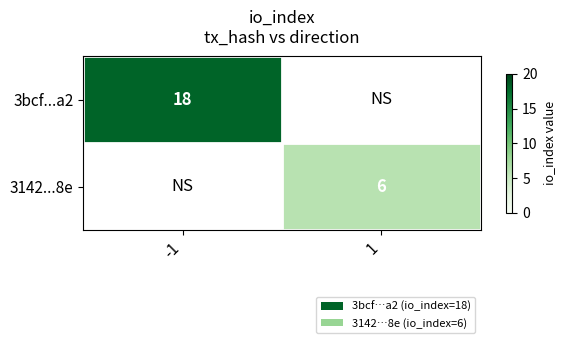

Is it true that 3142...8e equals 6 at 1?

True